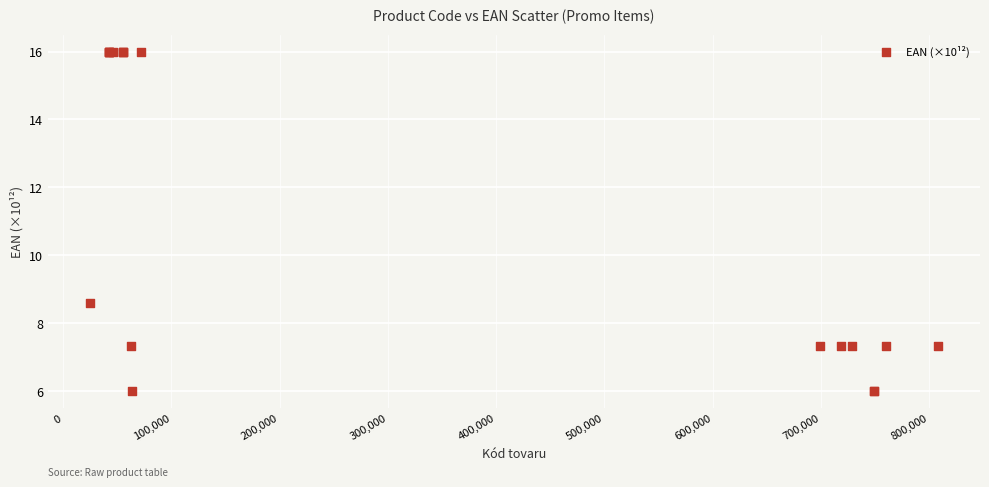

What Y value in the scatter plot is closest to 10?

8.6